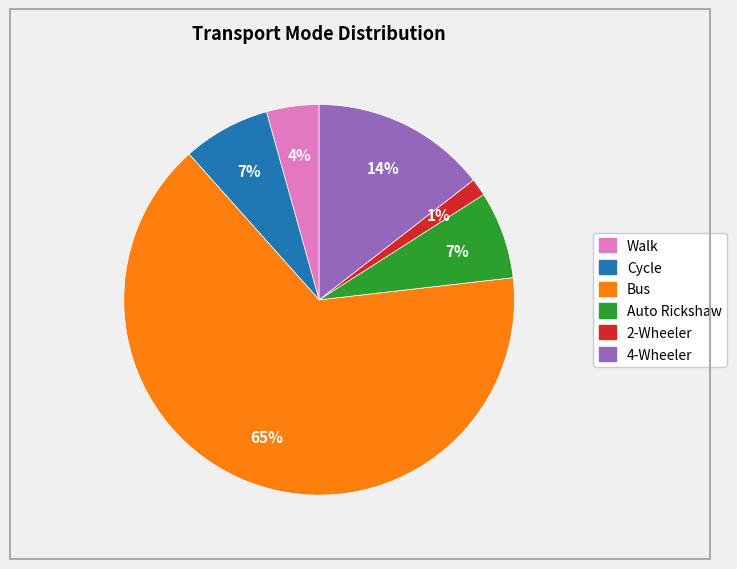

How many segments does this pie chart have?

6